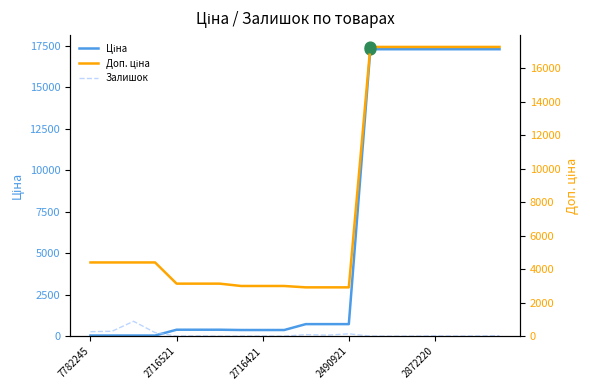

Which series contains the highest Y value?

Ціна